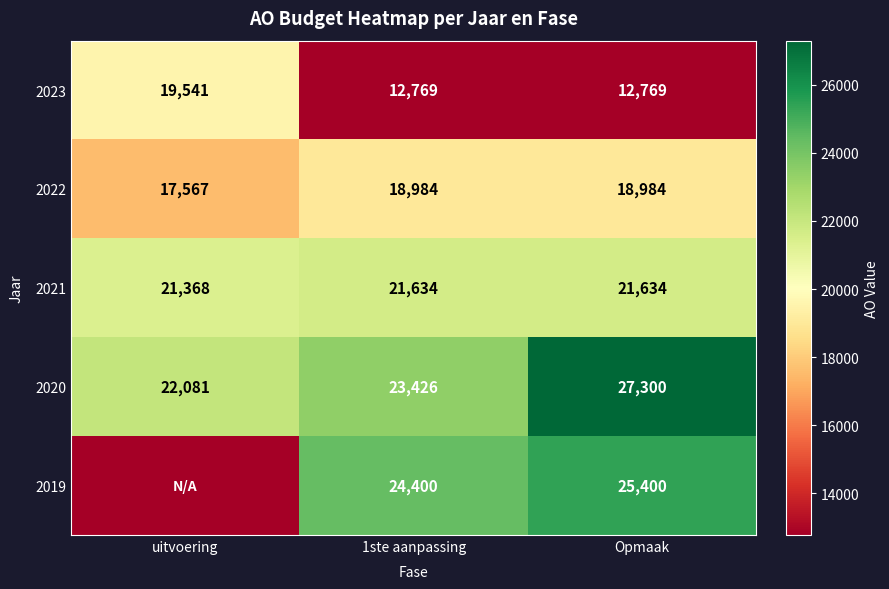

Which category has the lowest value across all series?

uitvoering